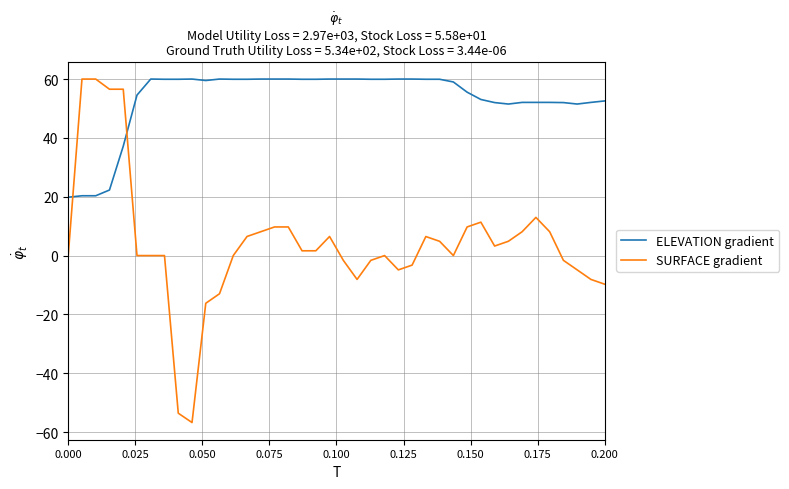

True or false: ELEVATION gradient has more than 0 points higher than both neighbors.

True